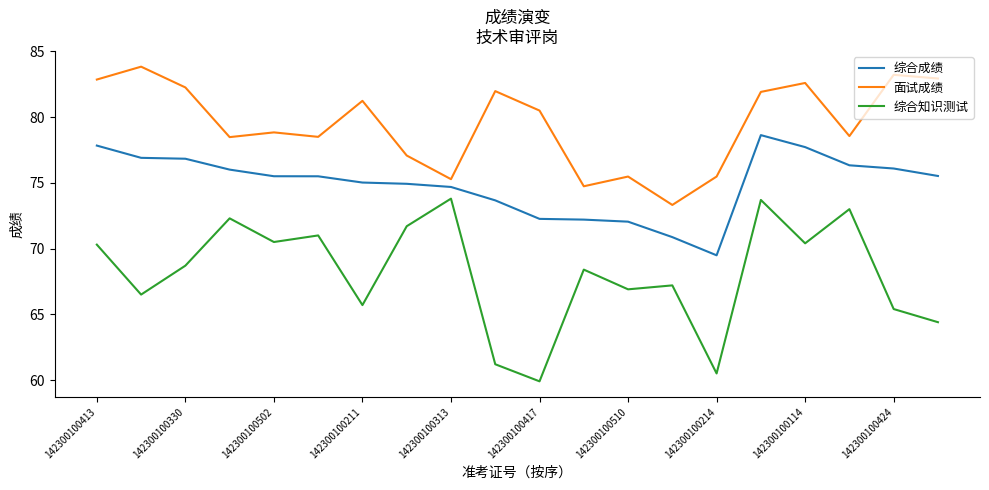

What is the average value of the 综合成绩 series?

74.9